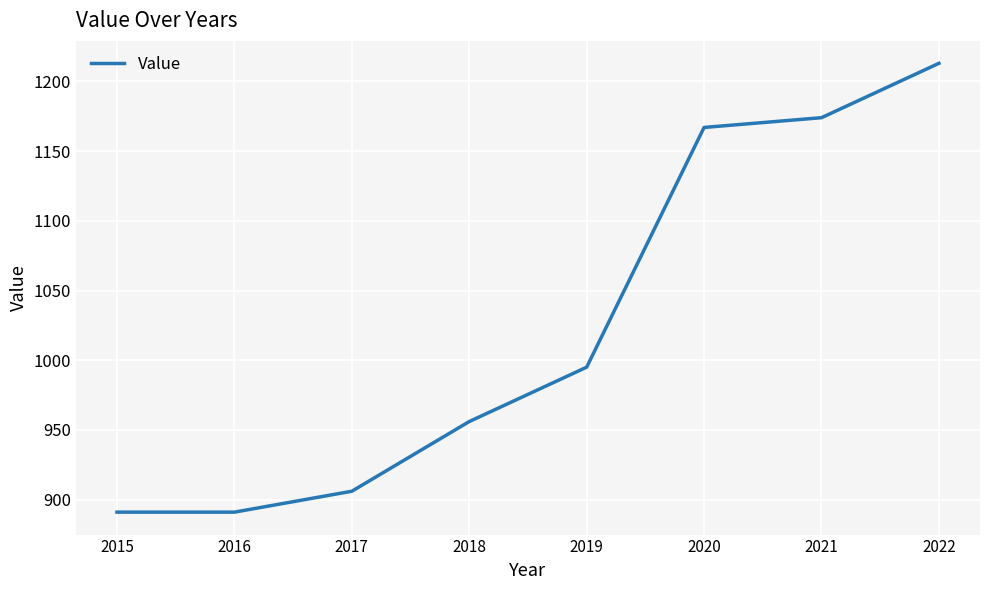

Between 2019 and 2020, which is larger?

2020